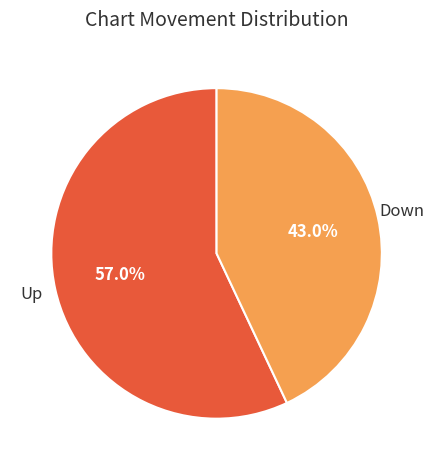

Does any single category account for the majority?

Yes